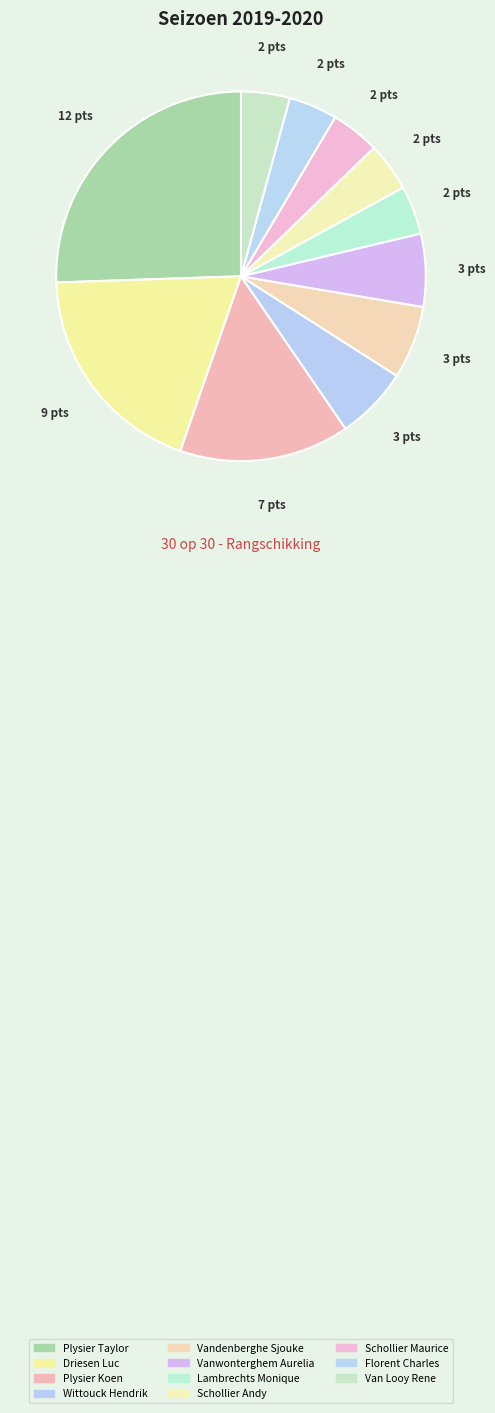

How many segments does this pie chart have?

11